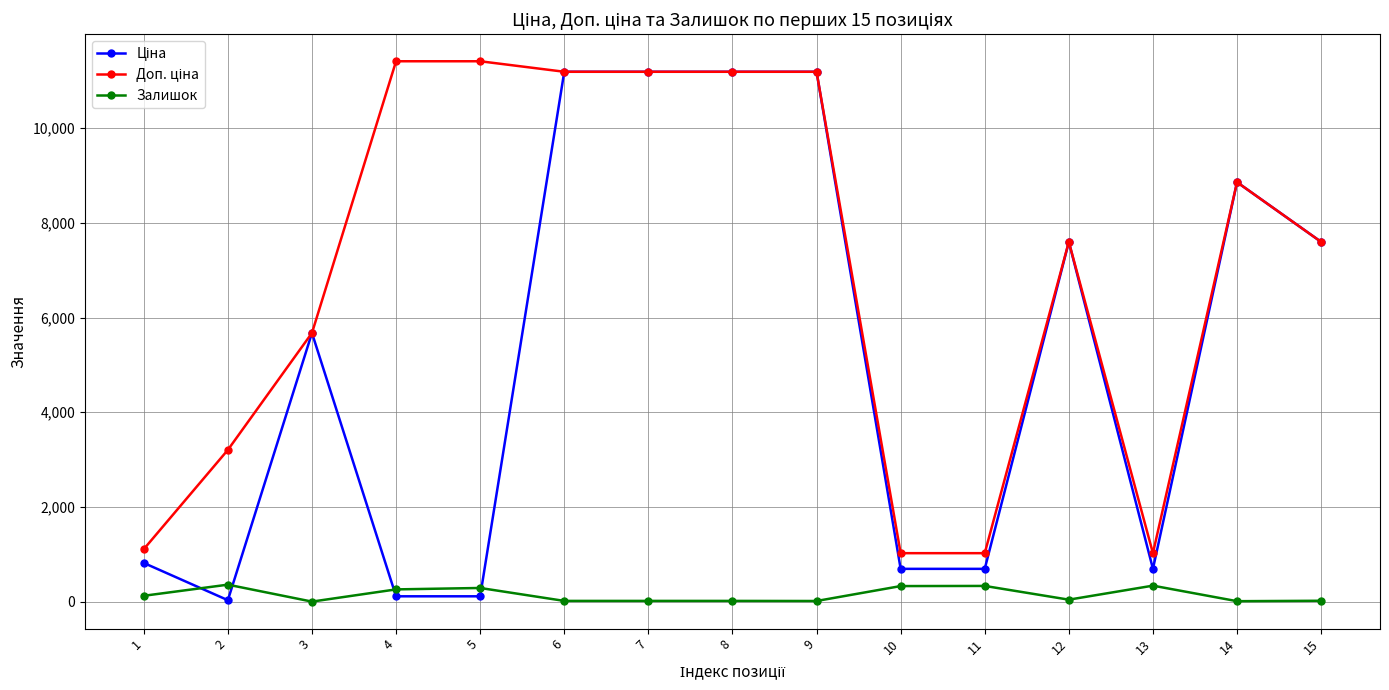

What is the maximum value shown in the chart?

11410.0